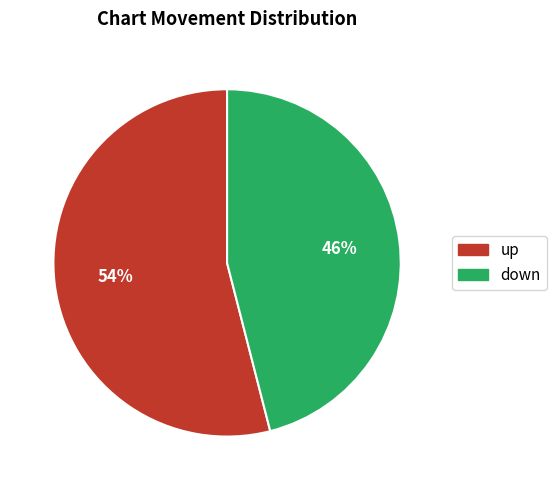

To the nearest percent, what is the average slice percentage?

50%